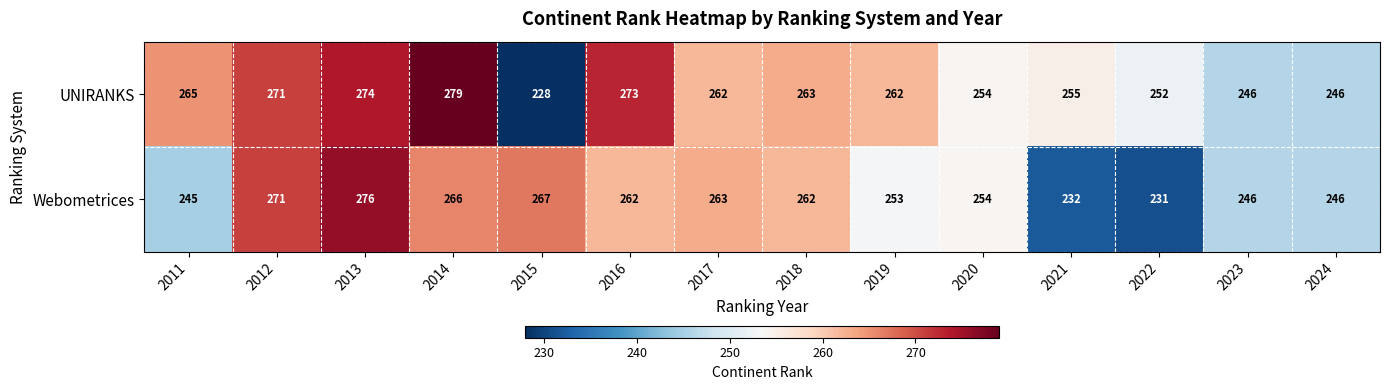

What is the difference between the highest and lowest values at 2019?

9